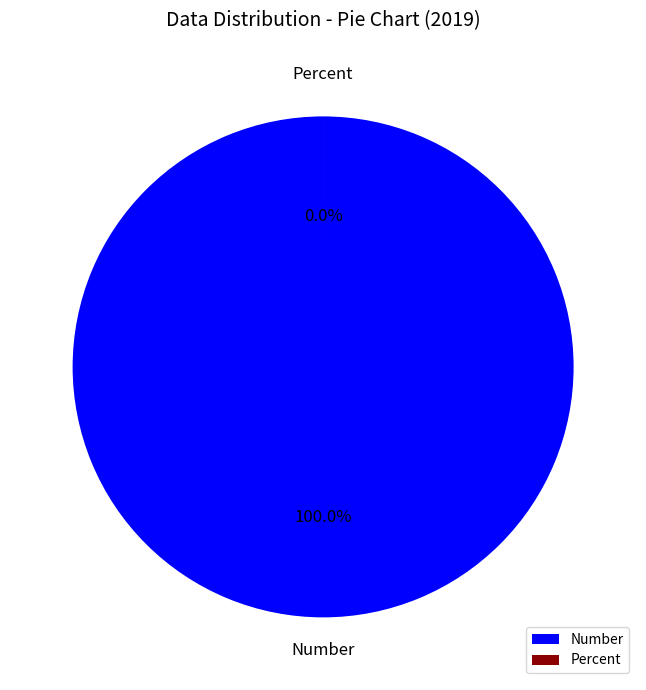

True or false: Percent accounts for 6% of the total.

False